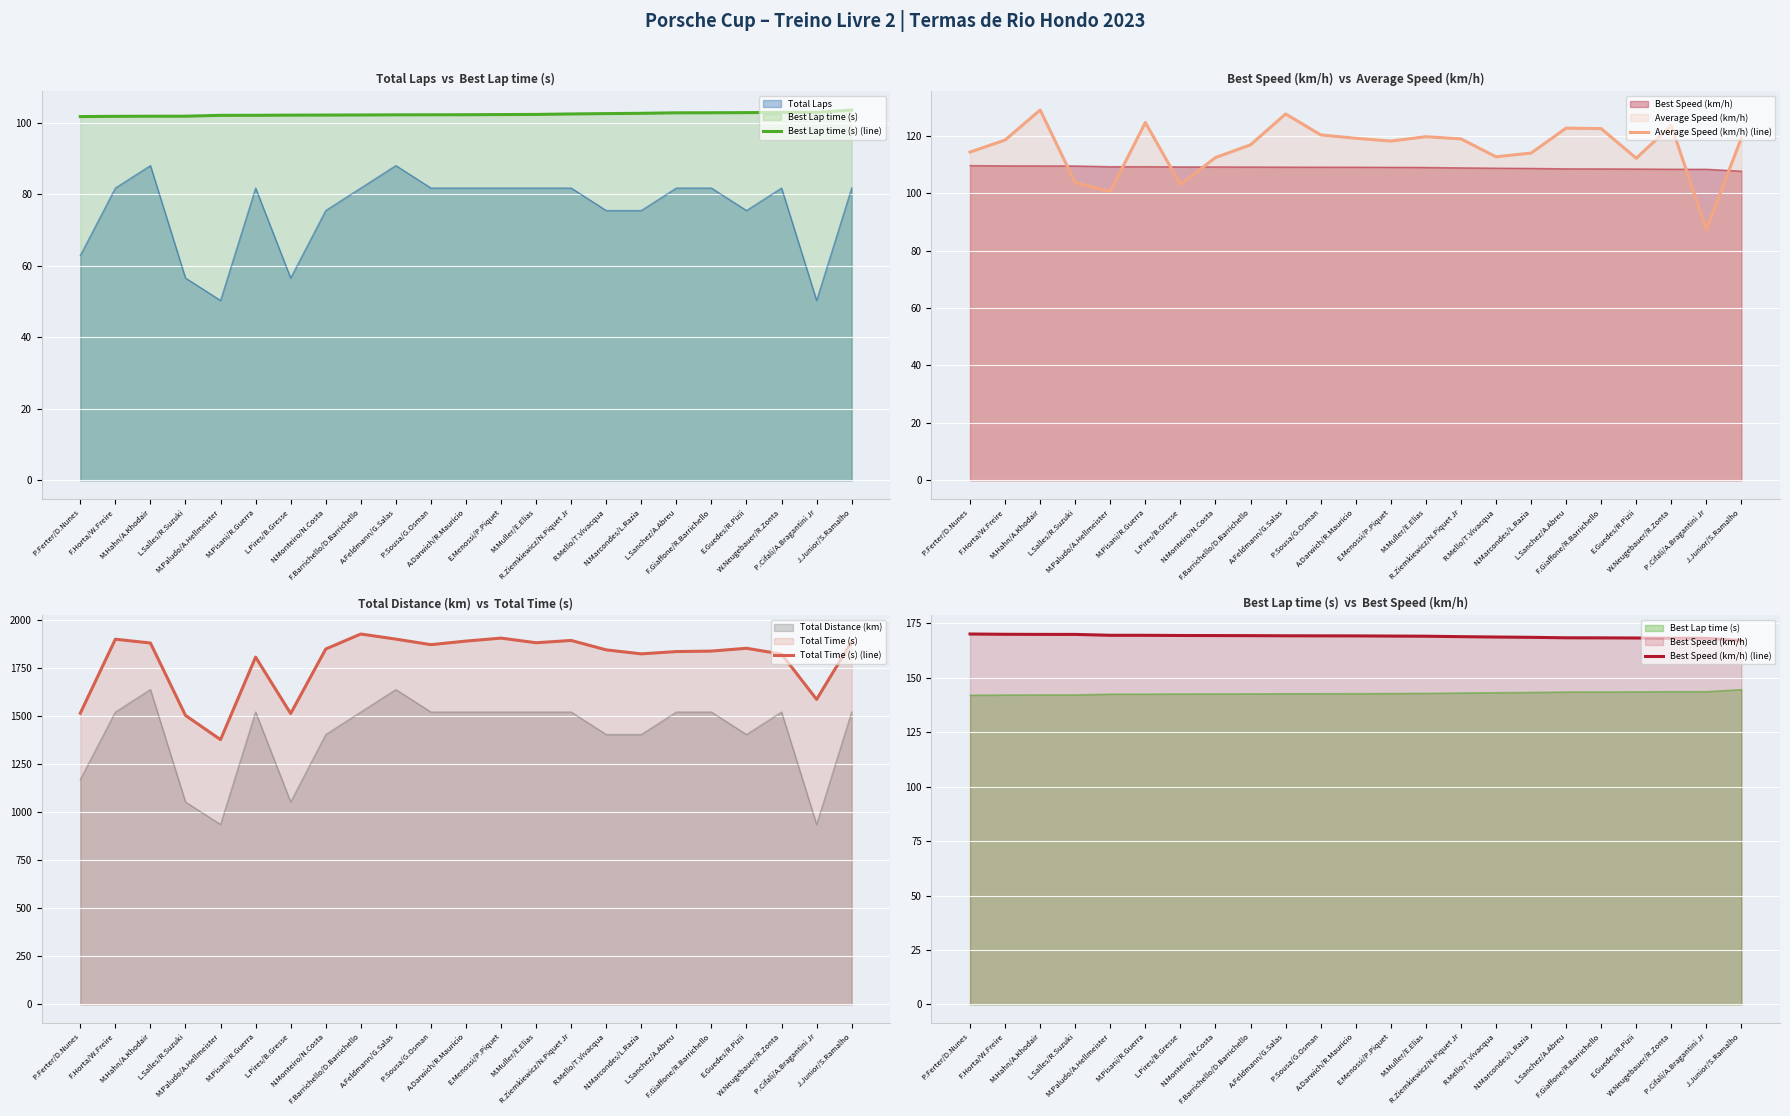

At E.Menossi/P.Piquet, list the series in order from smallest to largest.

Best Lap time (s) (line), Average Speed (km/h) (line), Best Speed (km/h) (line), Total Time (s) (line)